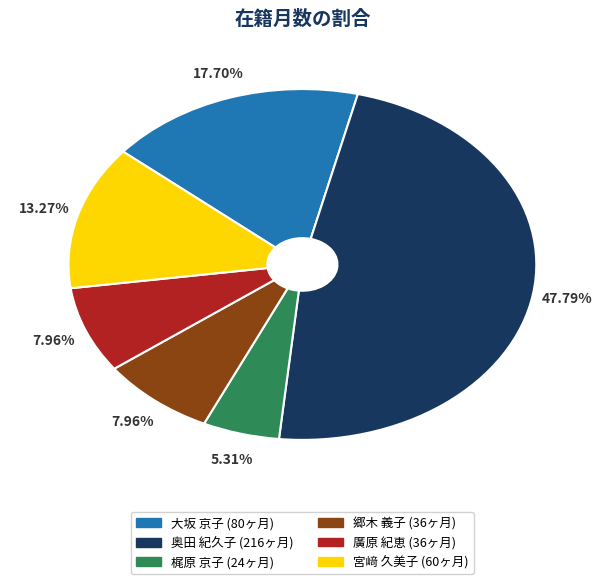

Which slice is the largest?

奥田 紀久子